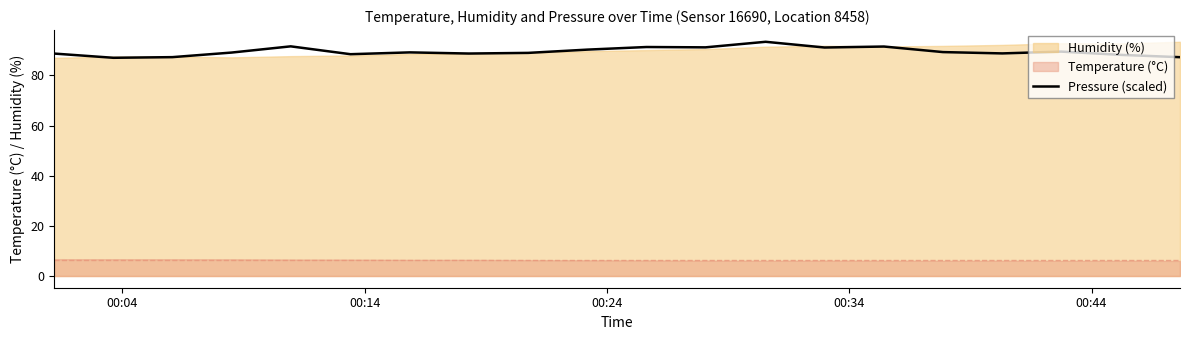

What is the lowest value of the Pressure (scaled) series?

87.0